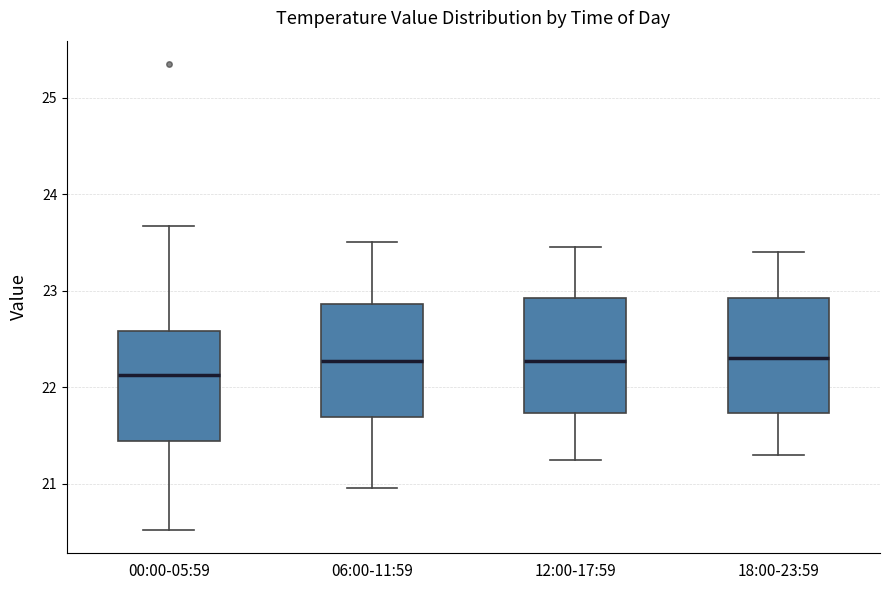

Where is the lower edge of the box for 00:00-05:59 on the y-axis? The values are not printed on the chart, so give them approximately, as read against the axis.

21.4